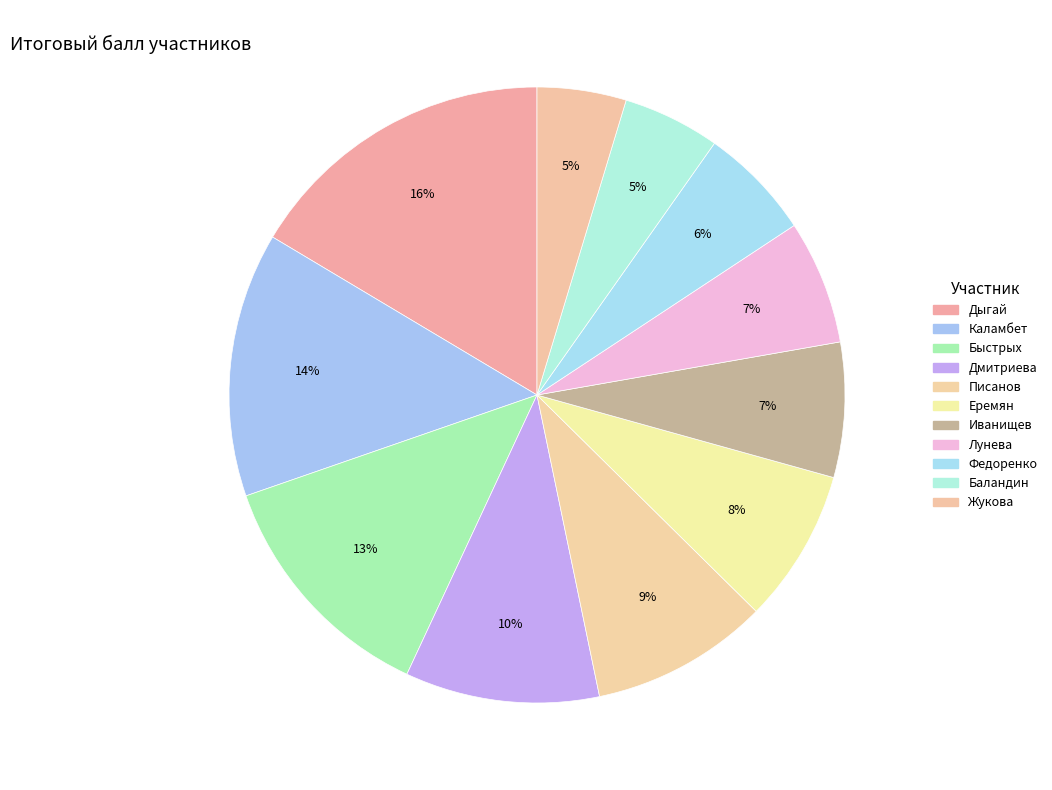

To the nearest percent, what portion does Баландин represent?

5%